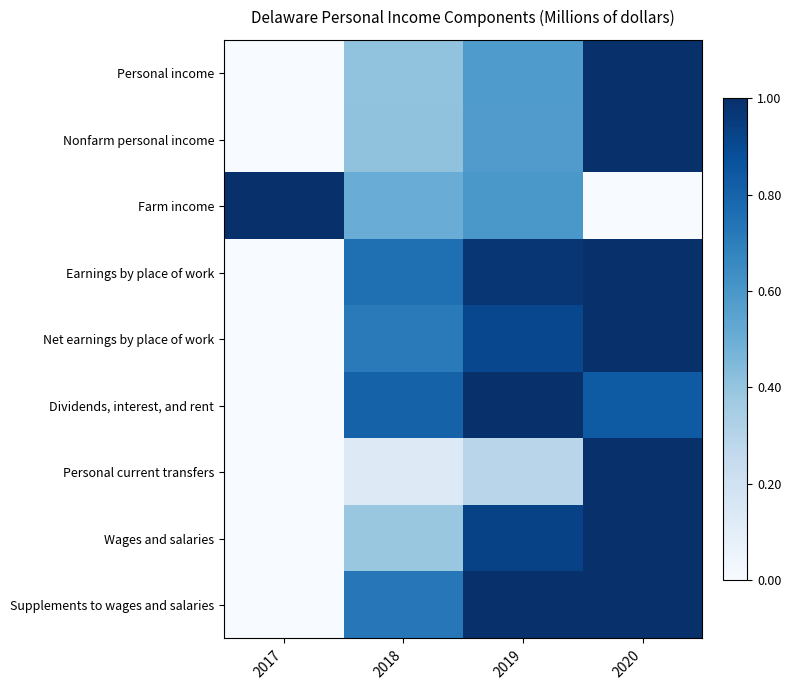

At which category is the sum across all series the highest?

2020